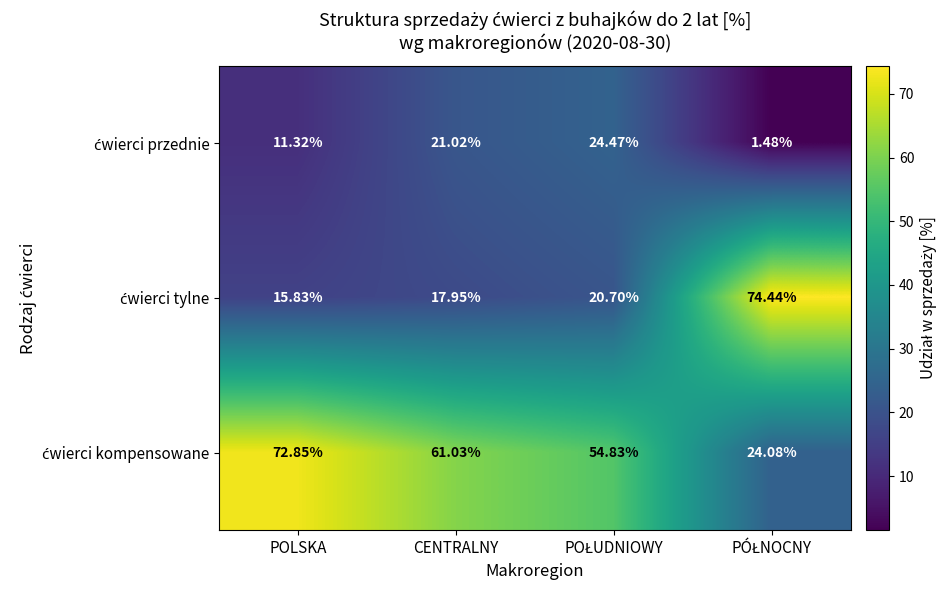

How many series are shown in this chart?

3